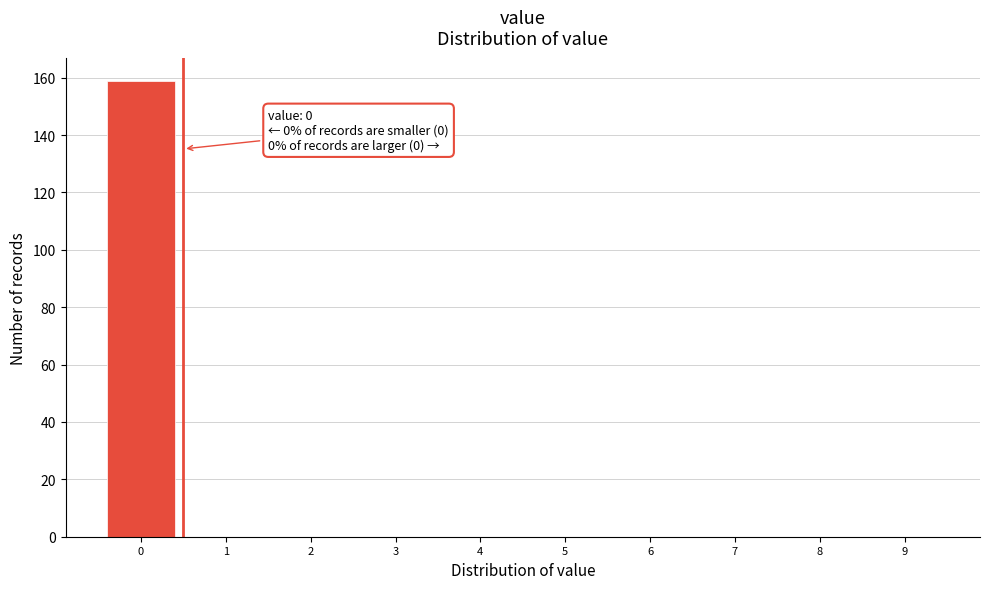

Which range on the x-axis has the tallest bar?

-0.5 to 0.5